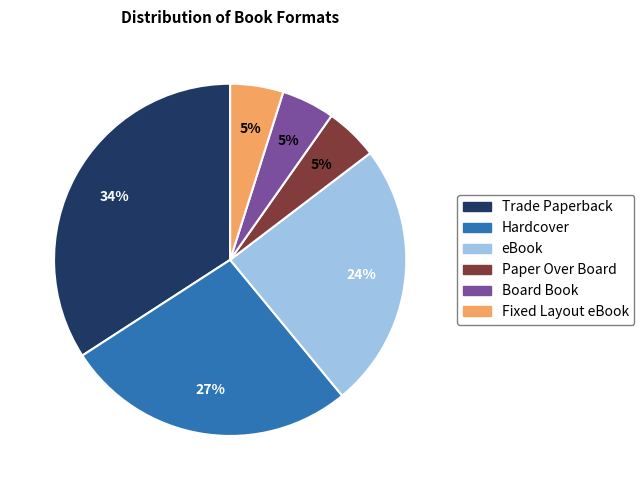

True or false: Hardcover accounts for 27% of the total.

True